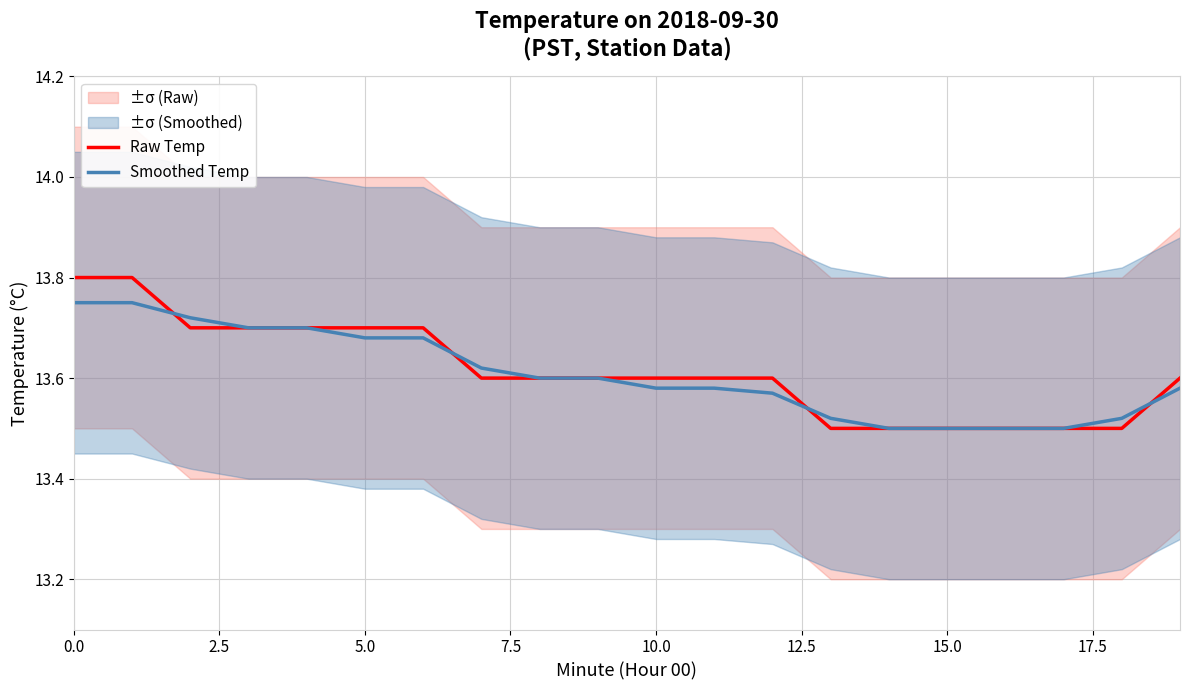

At which category does the chart reach its minimum across all series?

13